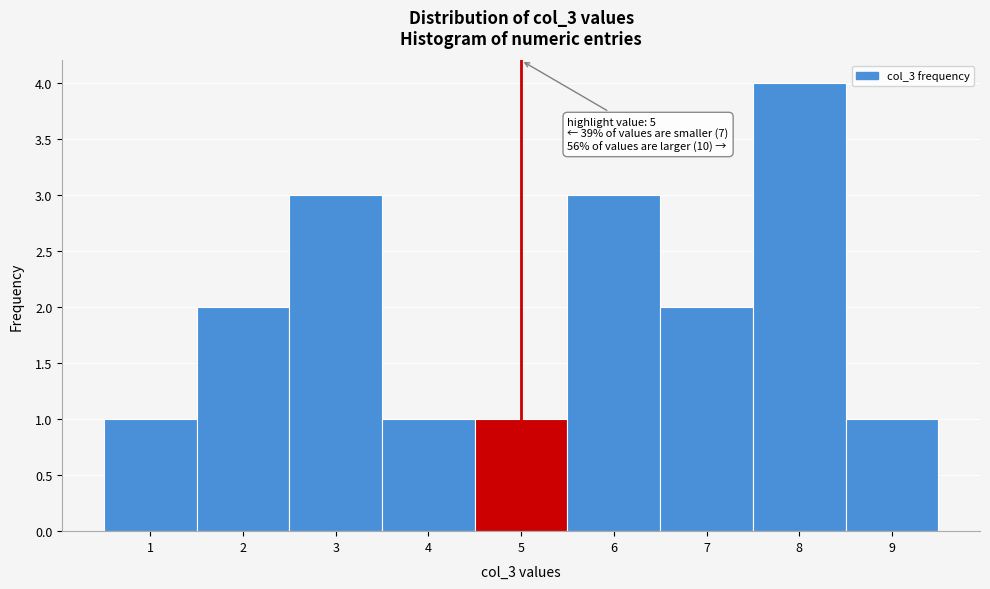

Over which range of the x-axis is the bar tallest?

7.5 to 8.5